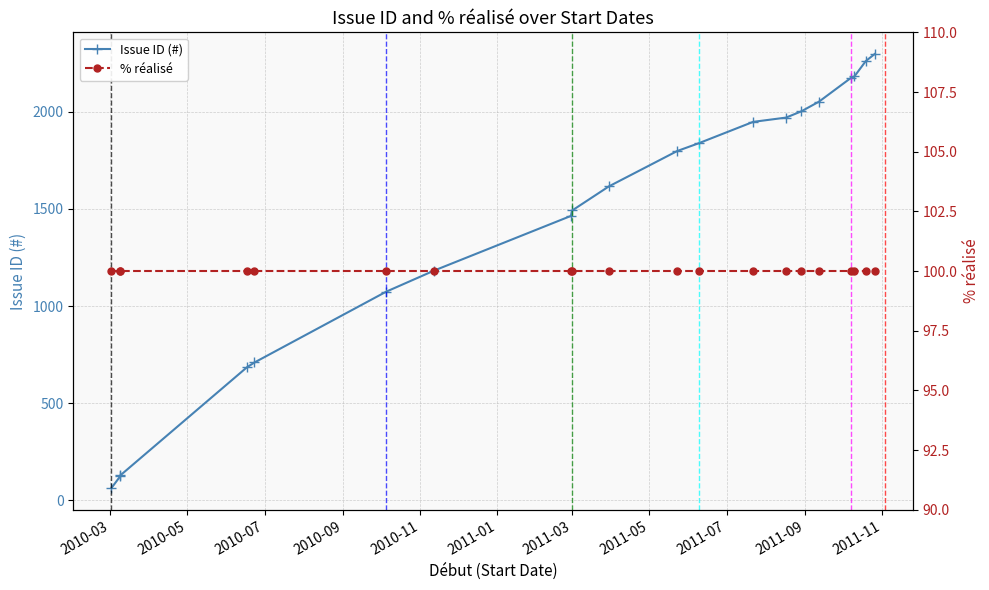

Does the chart have visible grid lines?

Yes